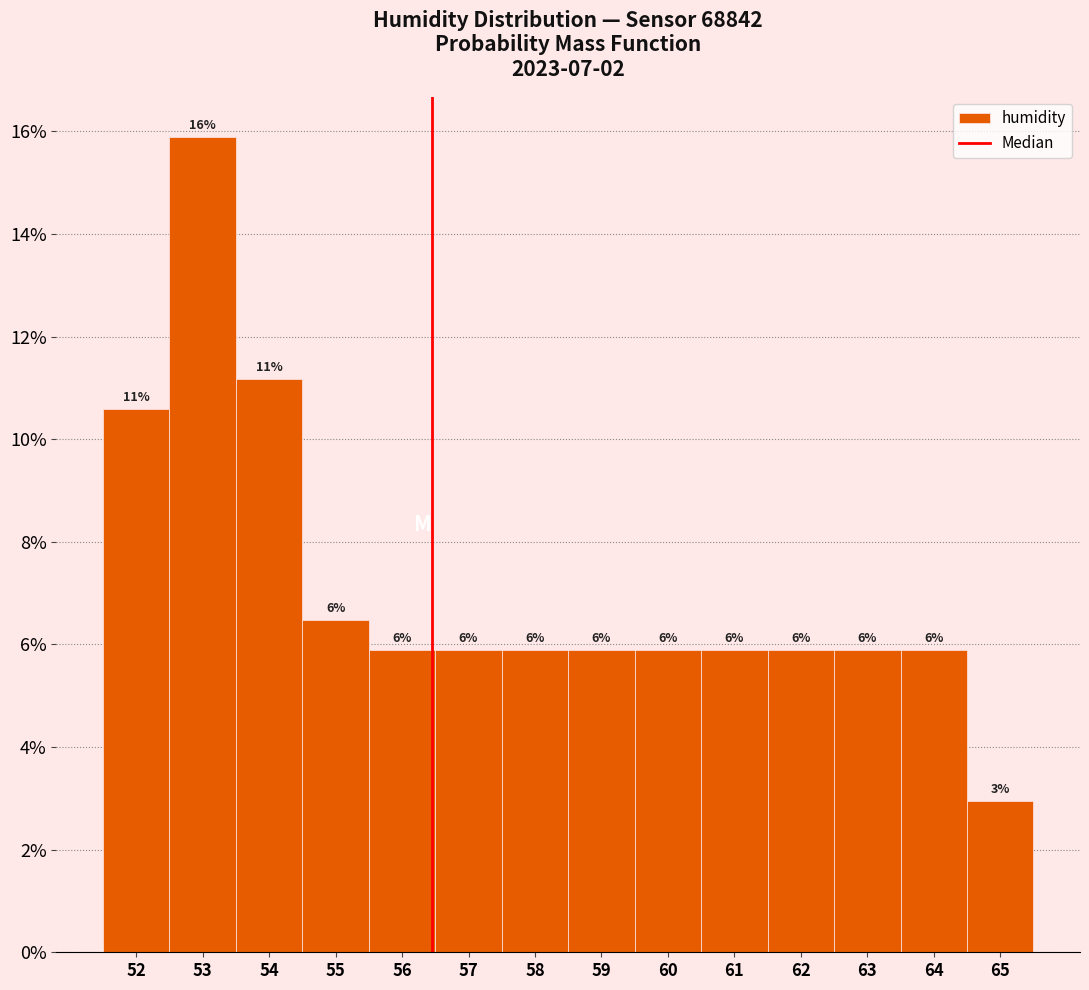

Does the chart contain any negative values?

No